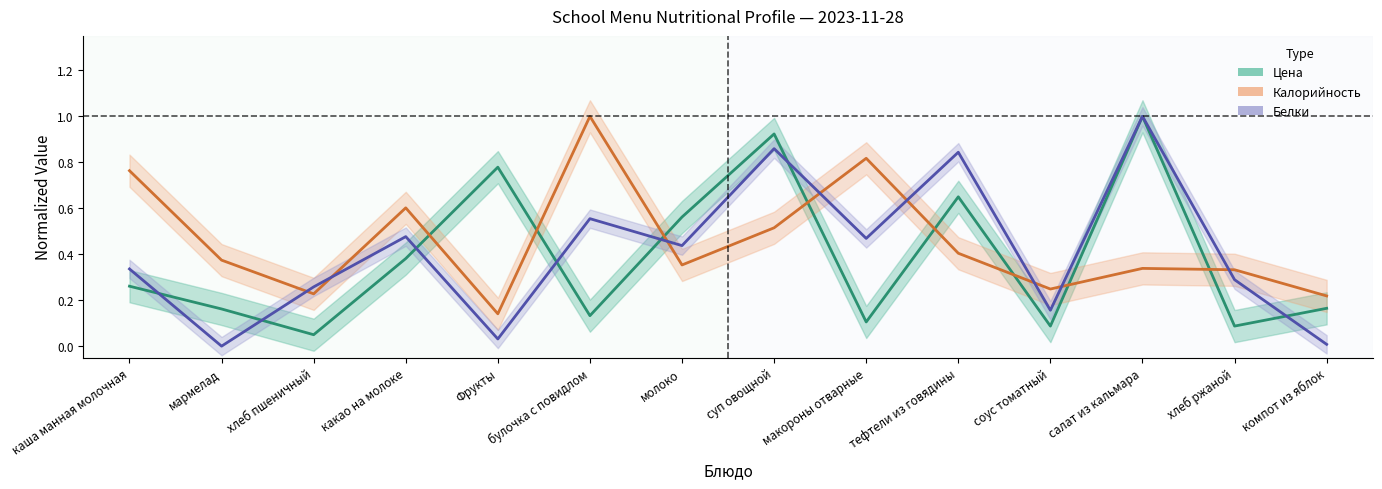

Reading right to left, extract all data points from this chart.

Цена (норм.): компот из яблок=0.2	хлеб ржаной=0.1	салат из кальмара=1.0	соус томатный=0.1	тефтели из говядины=0.6	макороны отварные=0.1	суп овощной=0.9	молоко=0.6	булочка с повидлом=0.1	Фрукты=0.8	какао на молоке=0.4	хлеб пшеничный=0.0	мармелад=0.2	каша манная молочная=0.3
Калорийность (норм.): компот из яблок=0.2	хлеб ржаной=0.3	салат из кальмара=0.3	соус томатный=0.2	тефтели из говядины=0.4	макороны отварные=0.8	суп овощной=0.5	молоко=0.4	булочка с повидлом=1.0	Фрукты=0.1	какао на молоке=0.6	хлеб пшеничный=0.2	мармелад=0.4	каша манная молочная=0.8
Белки (норм.): компот из яблок=0.0	хлеб ржаной=0.3	салат из кальмара=1.0	соус томатный=0.2	тефтели из говядины=0.8	макороны отварные=0.5	суп овощной=0.9	молоко=0.4	булочка с повидлом=0.6	Фрукты=0.0	какао на молоке=0.5	хлеб пшеничный=0.3	мармелад=0.0	каша манная молочная=0.3